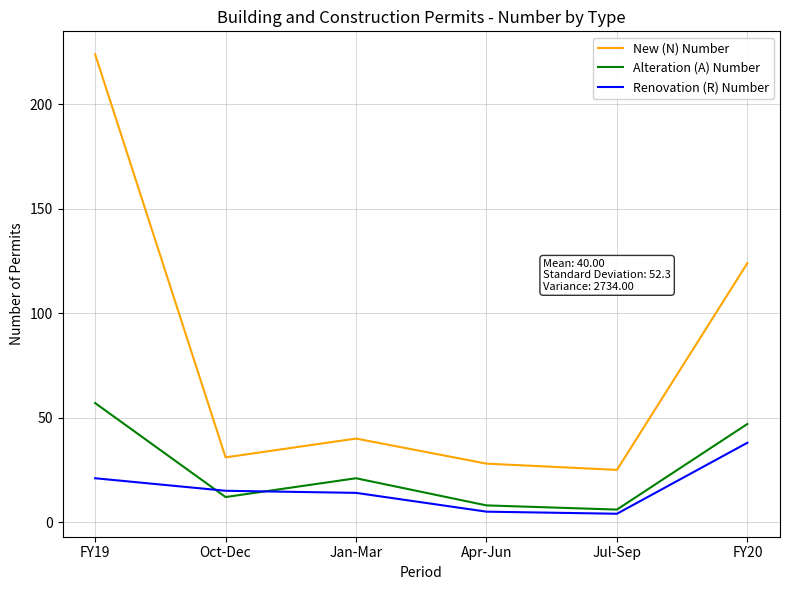

What is the difference between the maximum and minimum values in the Renovation (R) Number series?

34